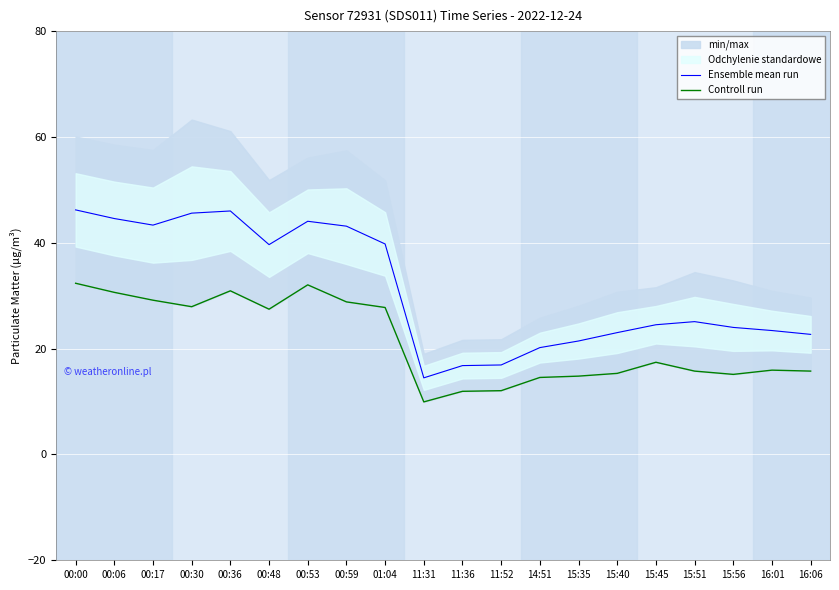

Reading left to right, what are all the values shown in this chart?

Ensemble mean run: 46.2	44.6	43.3	45.6	46.0	39.6	44.1	43.1	39.8	14.5	16.8	16.9	20.2	21.4	23.0	24.5	25.1	24.0	23.4	22.7
Controll run: 32.4	30.6	29.1	27.9	30.9	27.4	32.0	28.8	27.8	9.9	11.9	12.1	14.6	14.8	15.3	17.4	15.8	15.1	15.9	15.8